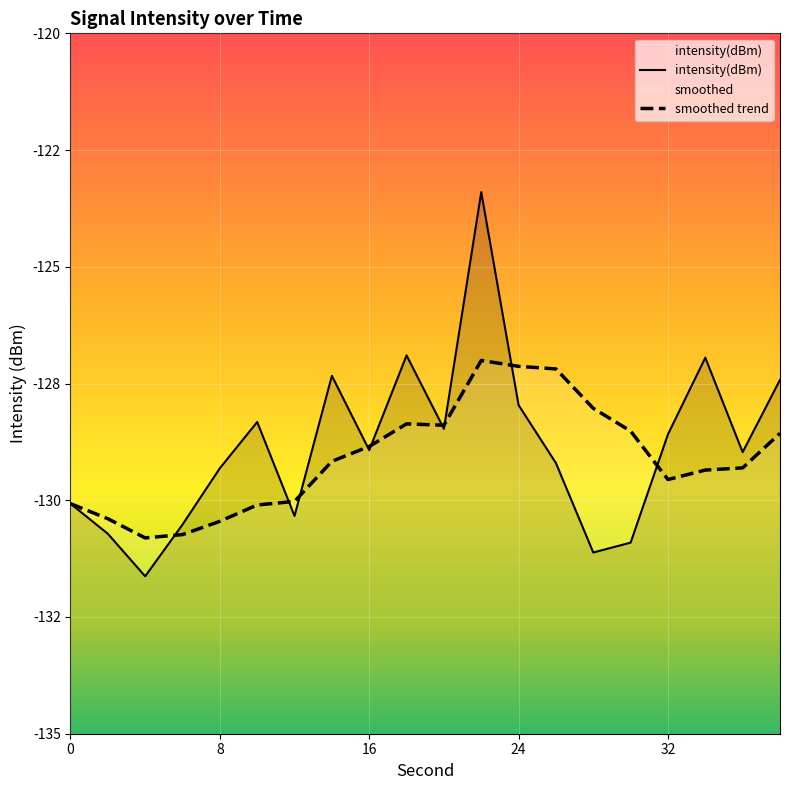

The value of smoothed trend at 0 is -130.1. True or false?

True